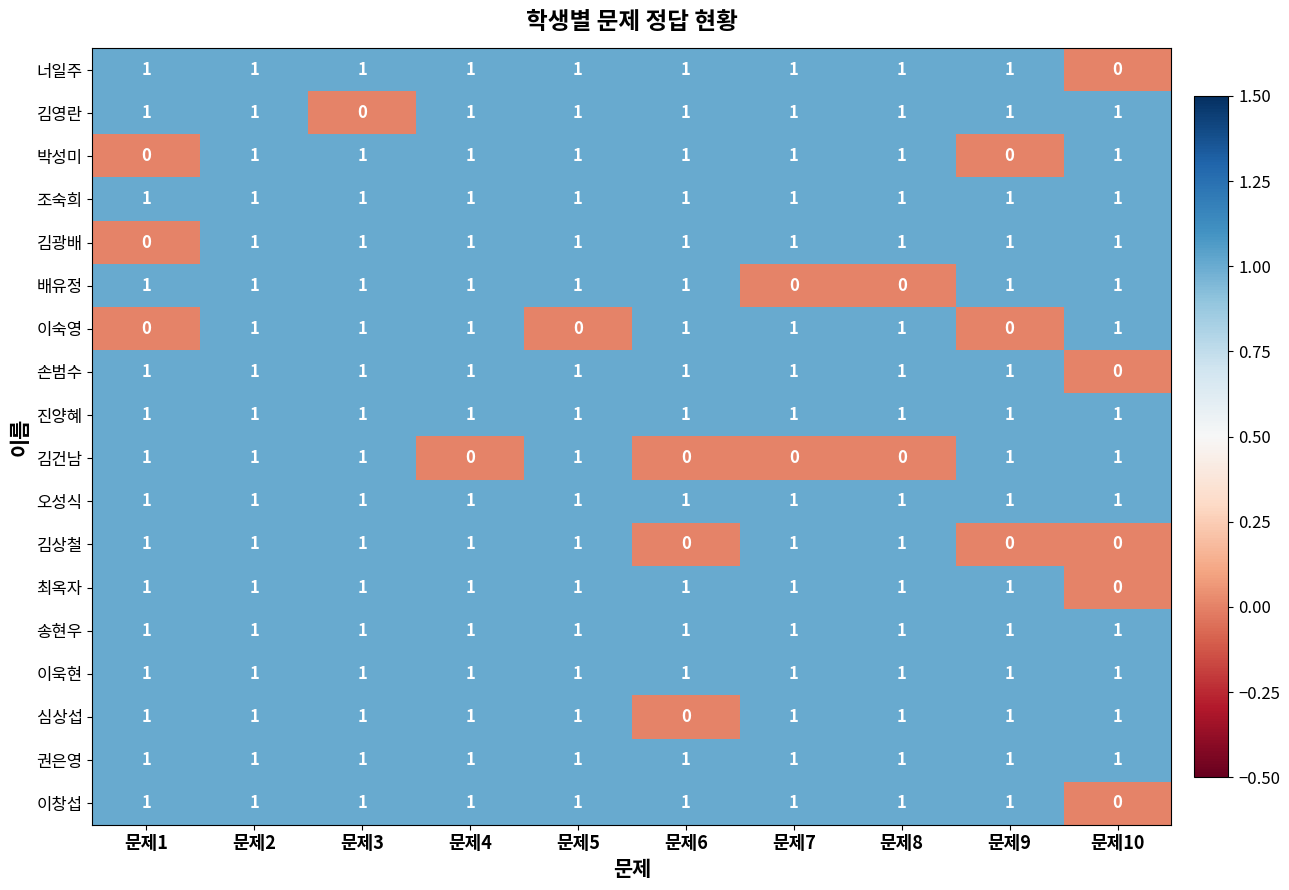

At how many categories does at least one series exceed 0?

10